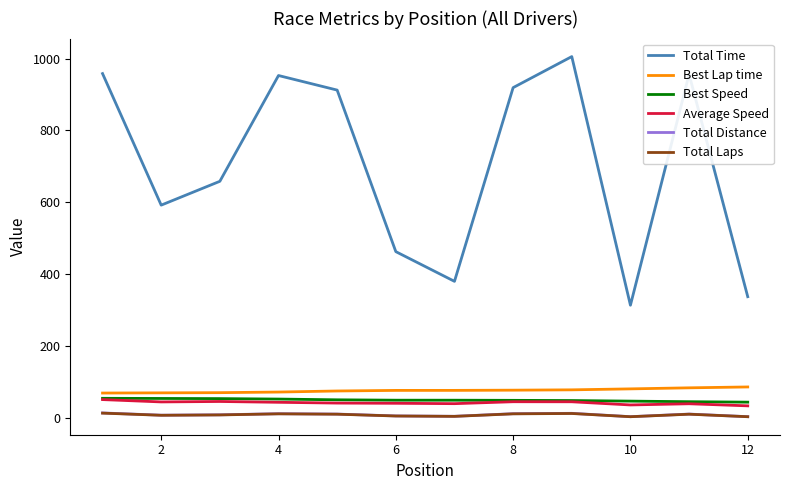

What is the lowest value of the Best Speed series?

43.5